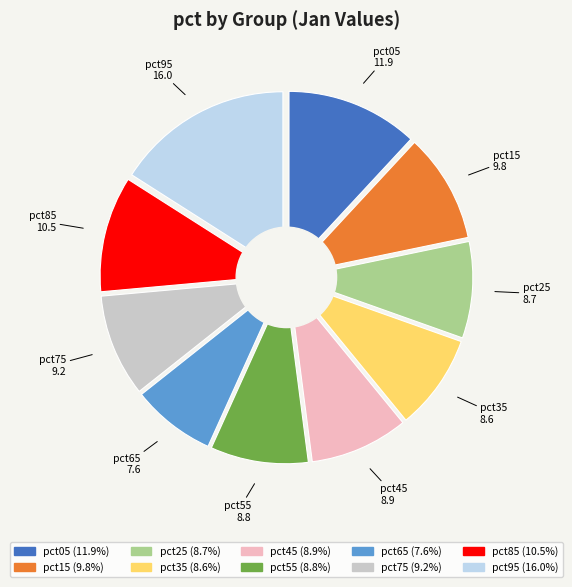

Is there a majority slice in this chart?

No